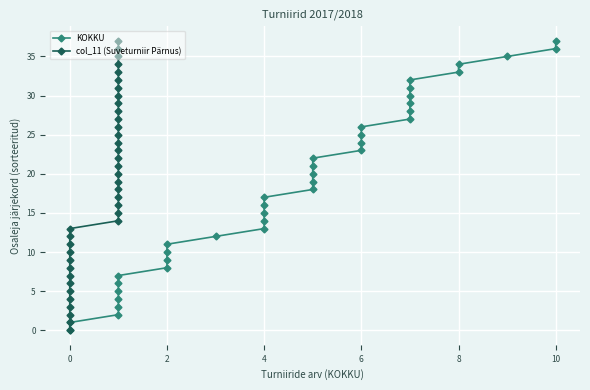

What is the value of the KOKKU point at the 22nd from the left?

21